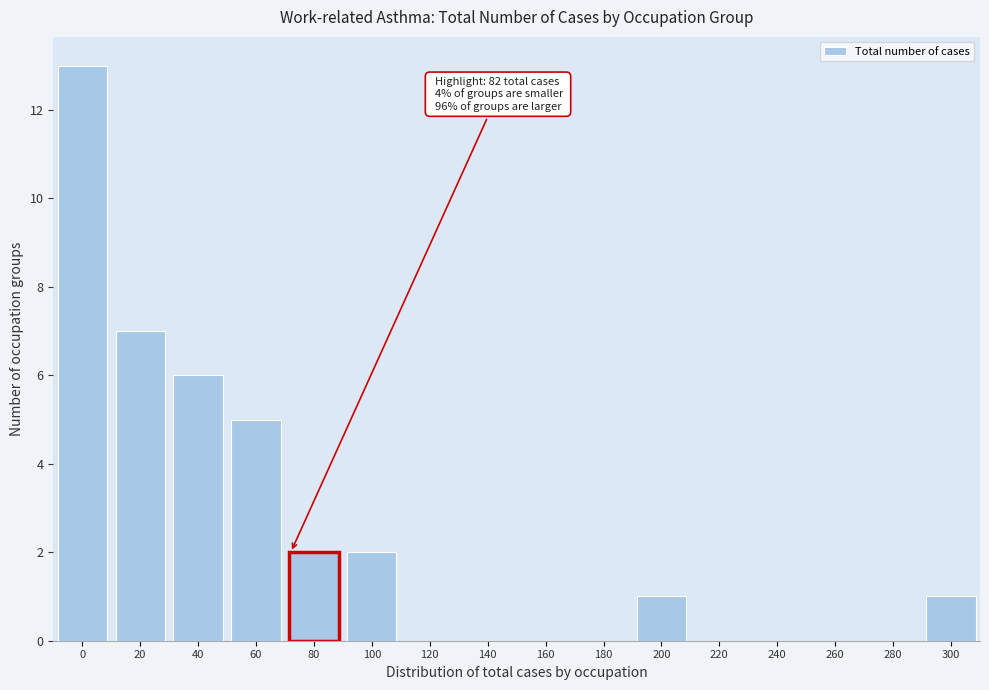

Reading left to right, list all the values displayed in this chart.

0=13	20=7	40=6	60=5	80=2	100=2	120=0	140=0	160=0	180=0	200=1	220=0	240=0	260=0	280=0	300=1